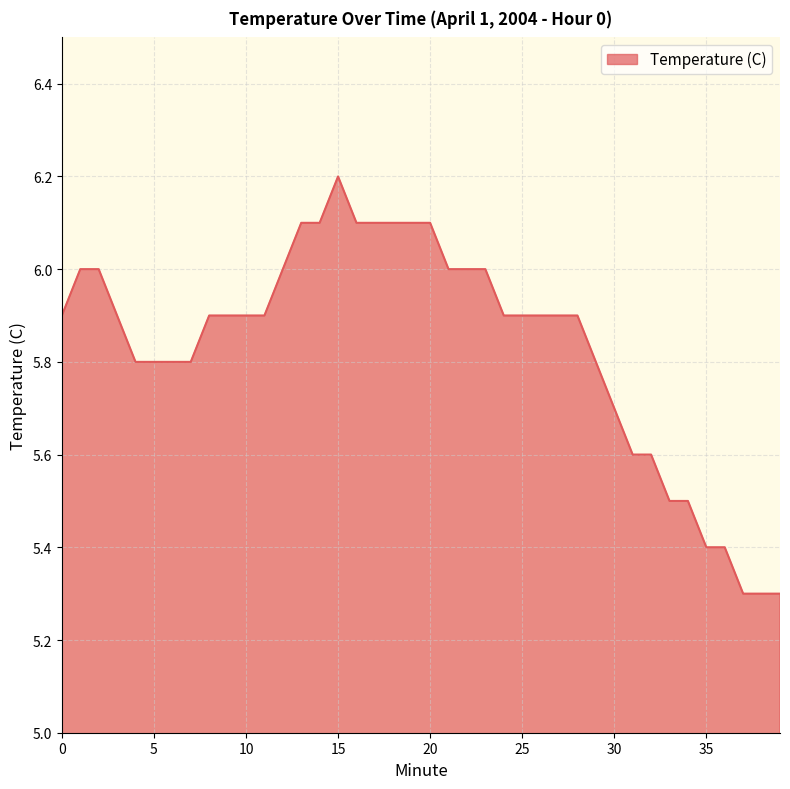

What is the difference between the maximum and minimum values?

0.9